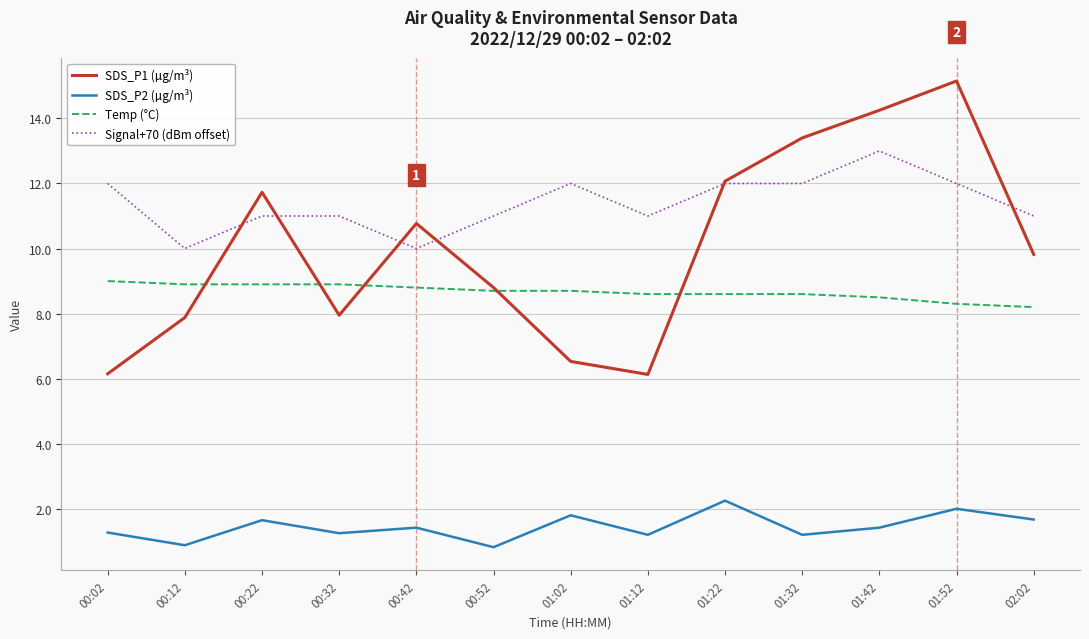

The value of SDS_P2 (µg/m³) at 01:42 is 1.4. True or false?

True